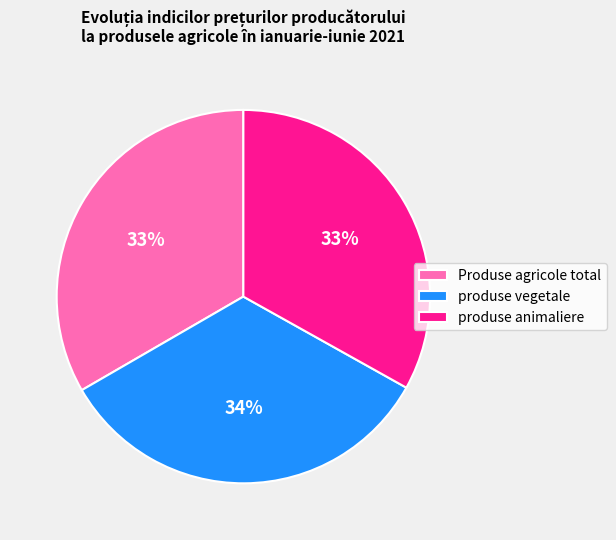

The produse animaliere slice represents 22% of the pie. True or false?

False